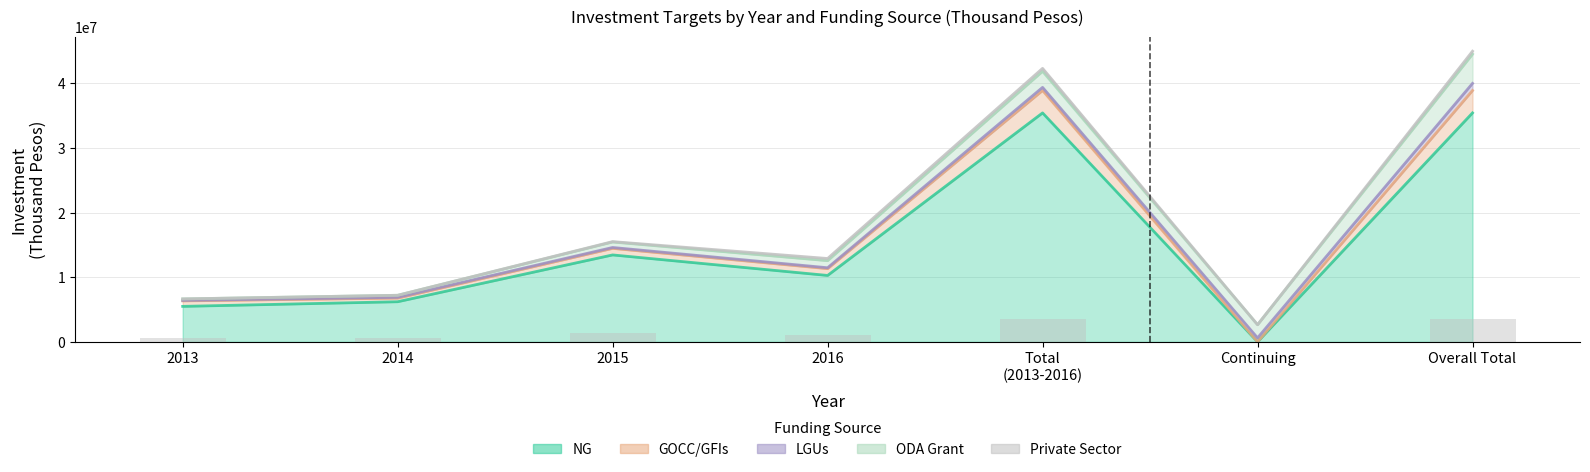

At which category is the sum across all series the highest?

Overall Total